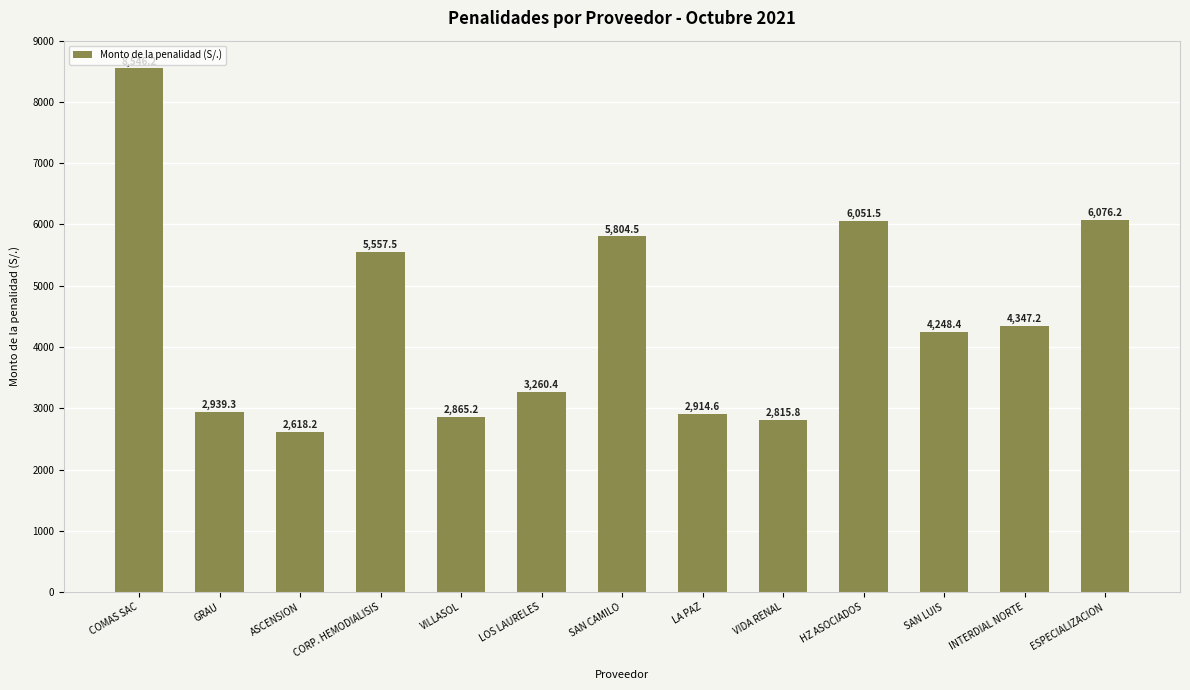

What position from the left is LOS LAURELES?

6